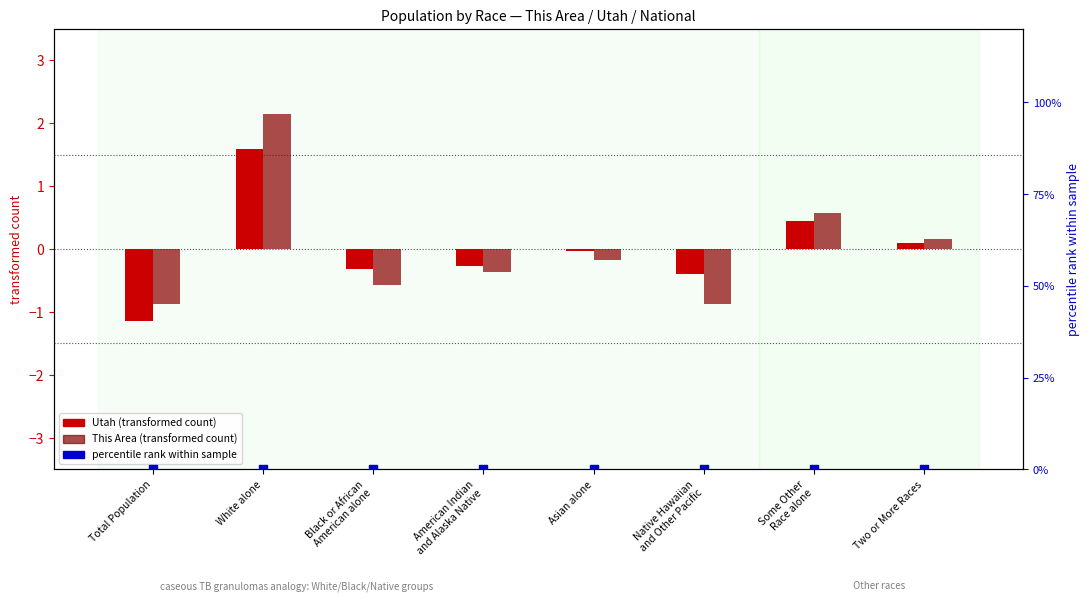

Which series contains the highest Y value?

This Area (transformed count)